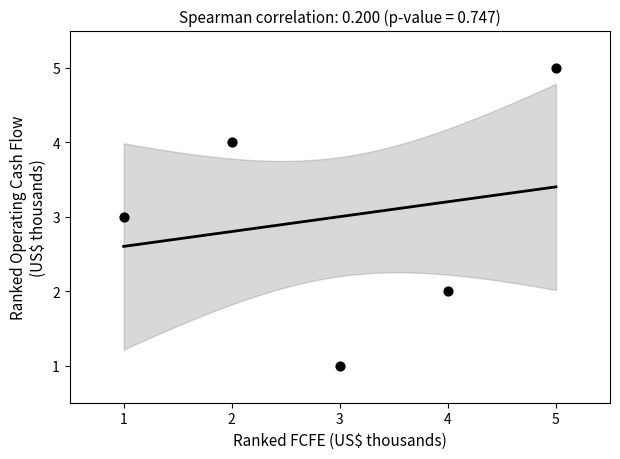

What is the average X value?

3